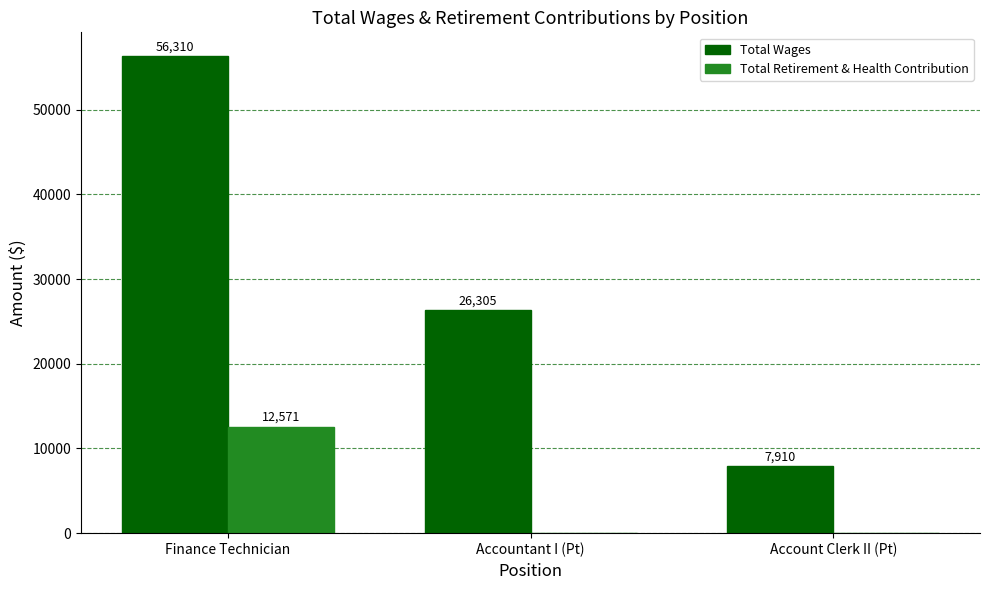

Between Finance Technician and Account Clerk II (Pt), which series saw the biggest shift?

Total Wages